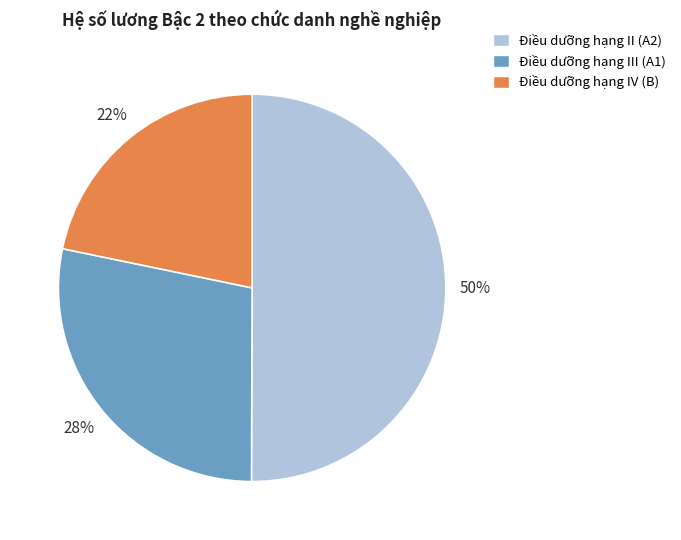

The Điều dưỡng hạng IV (B) slice represents 14% of the pie. True or false?

False